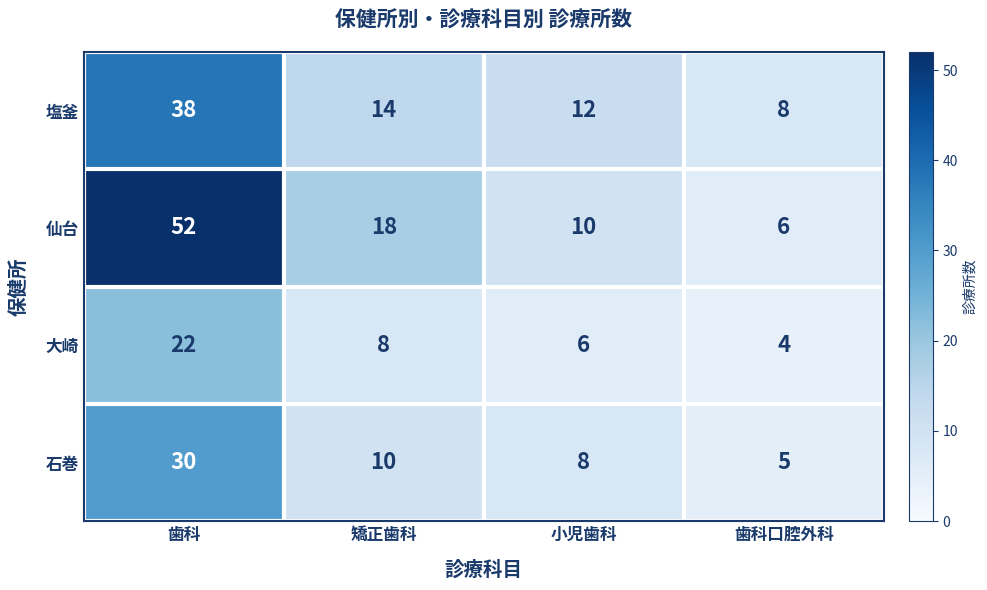

At how many categories does at least one series exceed 6?

4